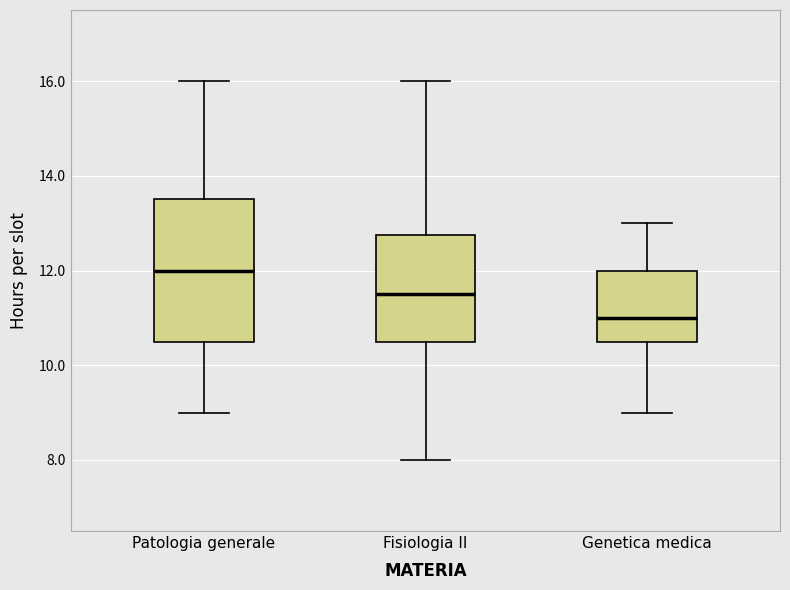

Reading left to right, transcribe this box plot: for each box, give where its median line is, the range the box spans, and where its two whiskers end, as read against the y-axis. The values are not printed on the chart, so give them approximately, as read against the axis.

Patologia generale: median 12.0, box 10.6 to 13.6, whiskers 9.0 to 16.0
Fisiologia II: median 11.6, box 10.6 to 12.8, whiskers 8.0 to 16.0
Genetica medica: median 11.0, box 10.6 to 12.0, whiskers 9.0 to 13.0